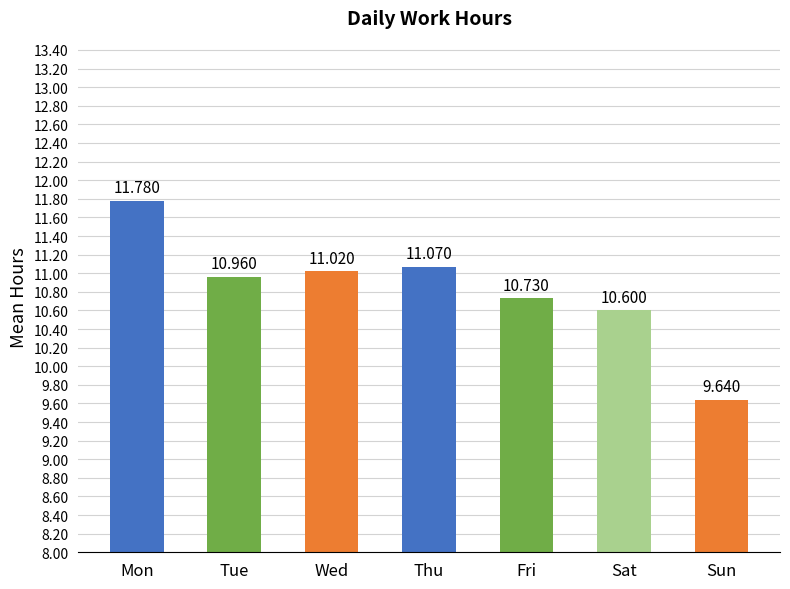

What is the approximate value at Tue?

11.0